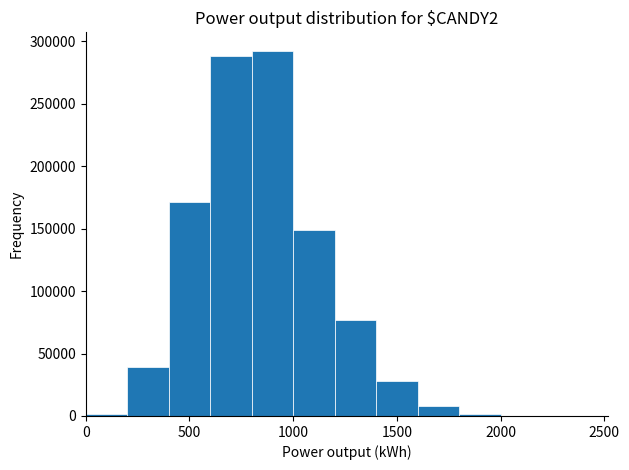

How tall is the bar that spans 600 to 800 on the x-axis? The values are not printed on the chart, so give them approximately, as read against the axis.

290000